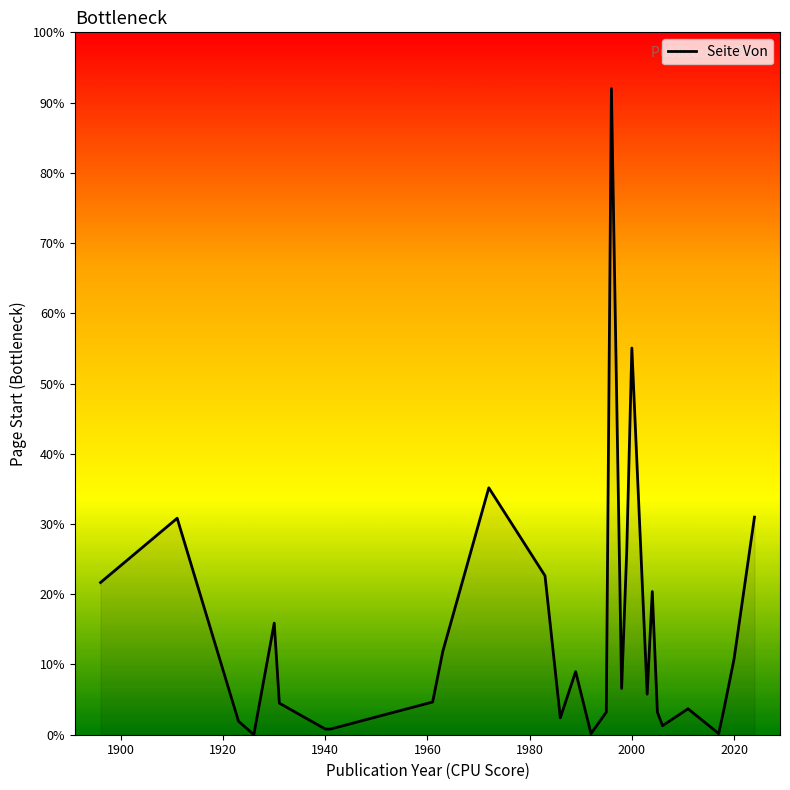

Does the chart display data point markers on the line(s)?

No